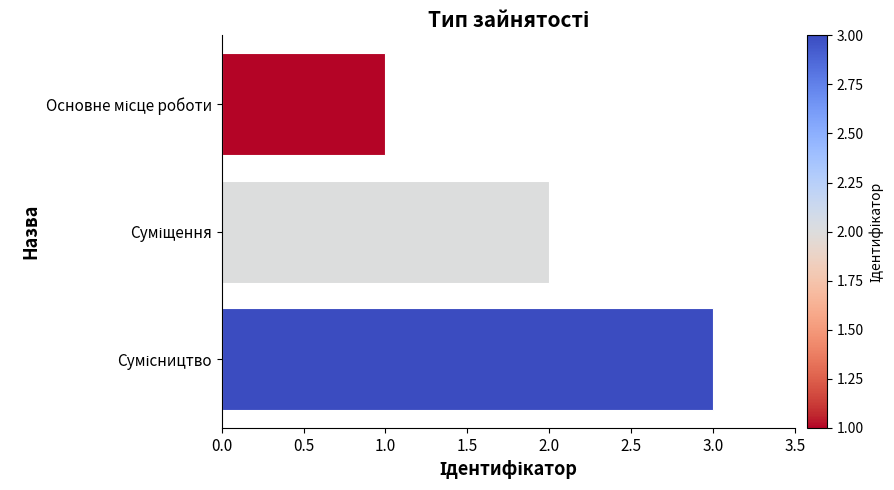

What is the maximum value shown in the chart?

3